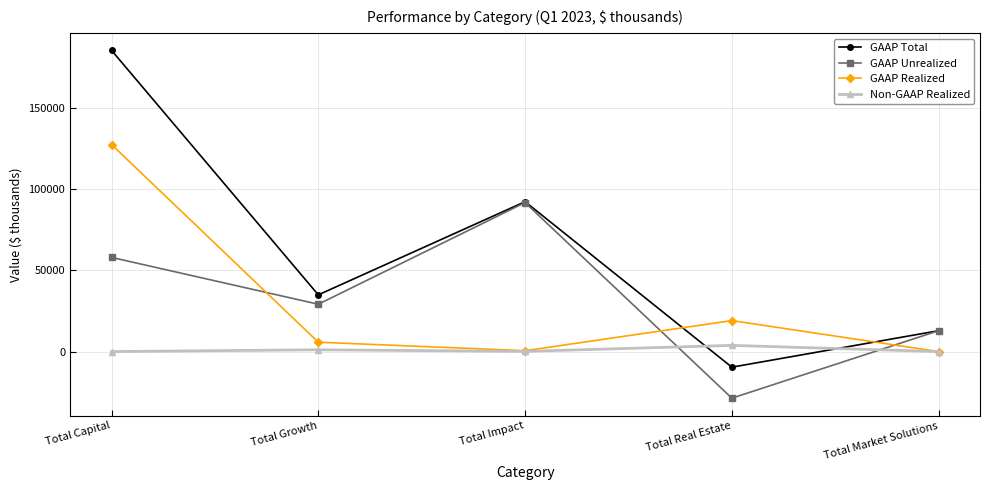

What is the difference between the highest and lowest values at Total Growth?

33803